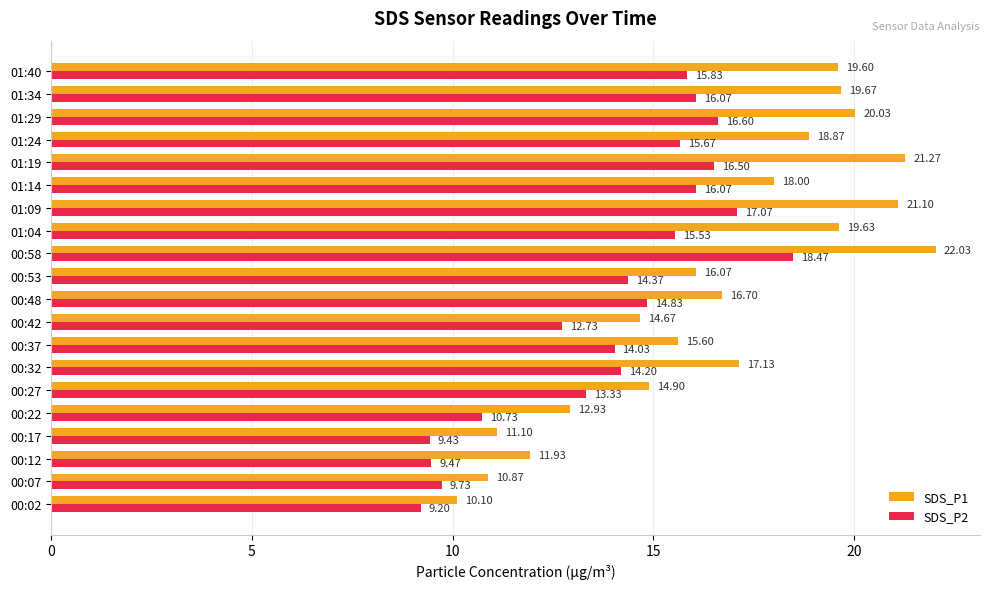

What are all the series names shown in the legend?

SDS_P1, SDS_P2